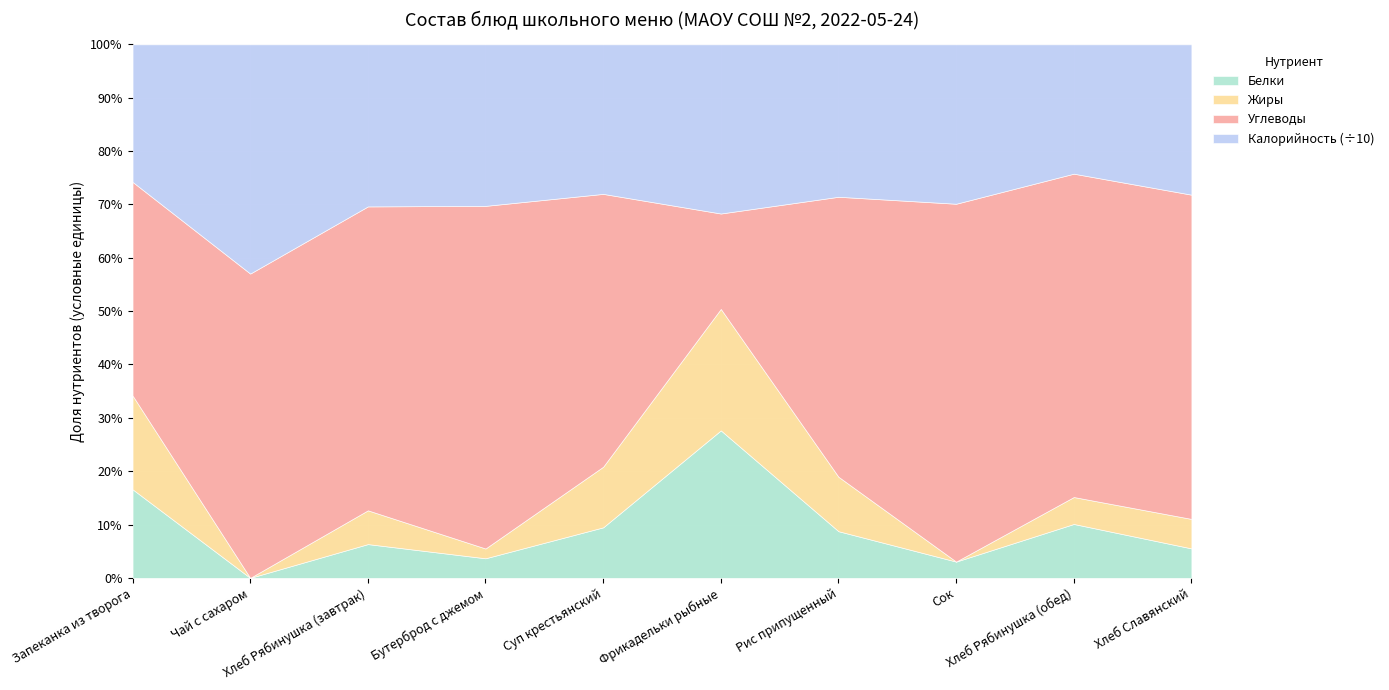

In Углеводы, how many points are higher than both neighbors (excluding endpoints)?

2